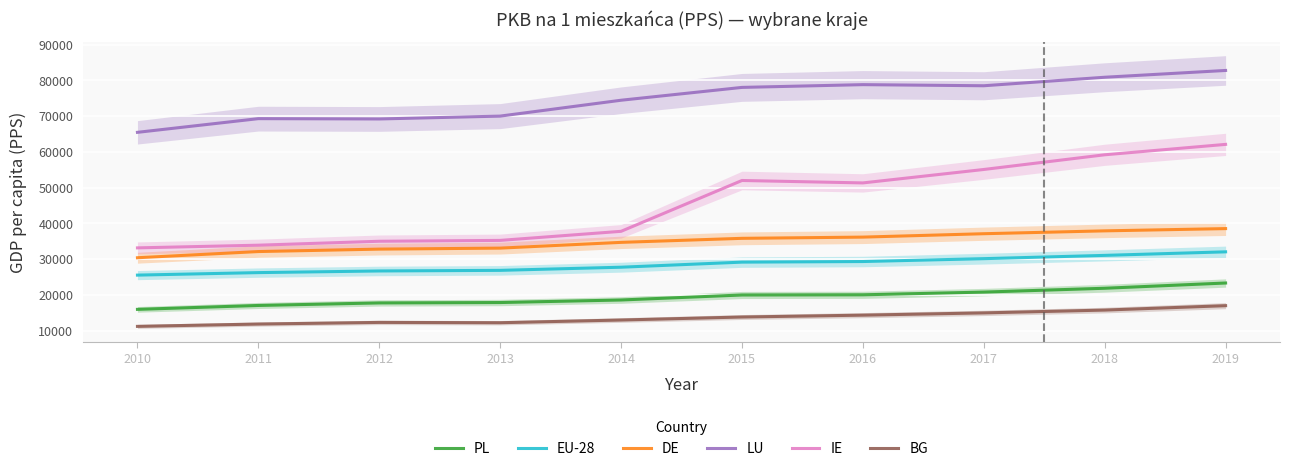

Is the value of BG at 2011 greater than the value of DE at 2010?

No